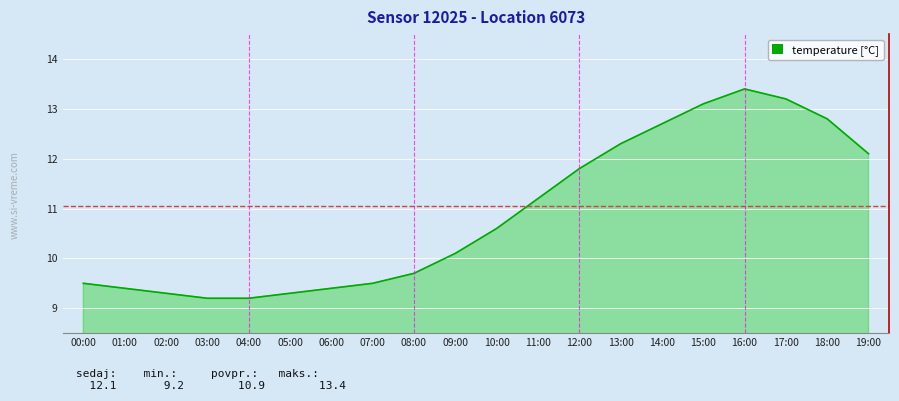

True or false: there are more than 0 points higher than both neighbors.

True